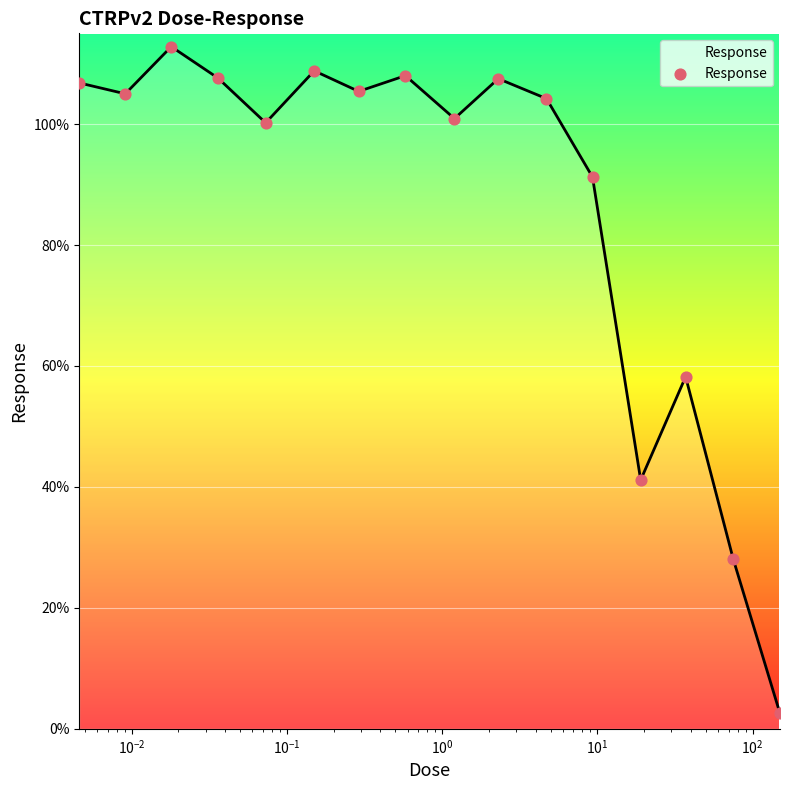

What is the greatest value displayed?

112.8